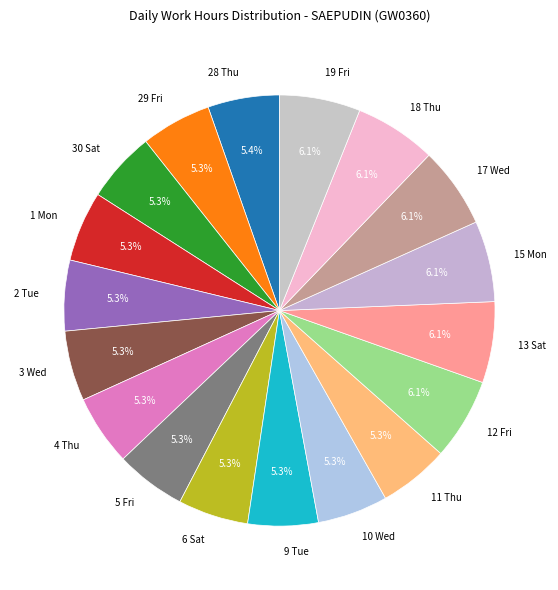

Between 28 Thu and 17 Wed, which is larger?

17 Wed